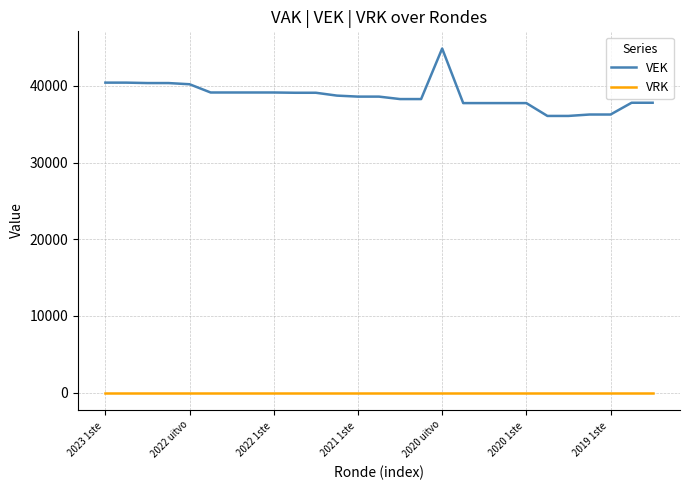

True or false: VRK and VEK intersect in this chart.

False